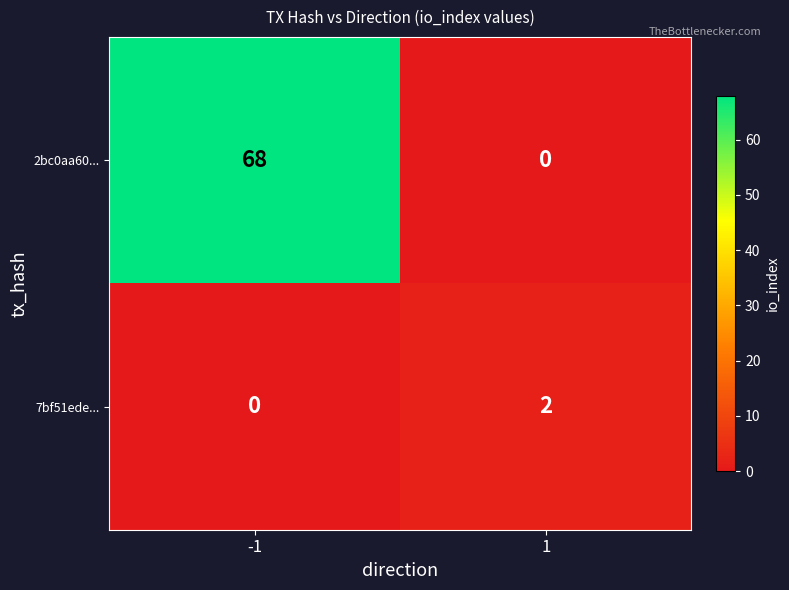

Rank the series by their maximum value, from lowest to highest.

7bf51ede..., 2bc0aa60...